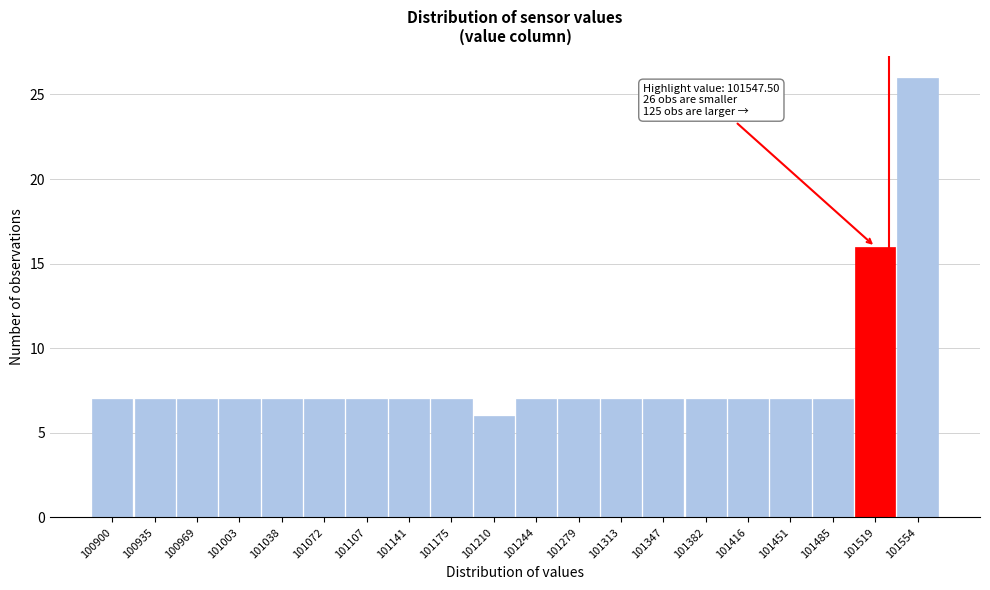

Reading left to right, what are all the values shown in this chart?

100900=7	100935=7	100969=7	101003=7	101038=7	101072=7	101107=7	101141=7	101175=7	101210=6	101244=7	101279=7	101313=7	101347=7	101382=7	101416=7	101451=7	101485=7	101519=16	101554=26